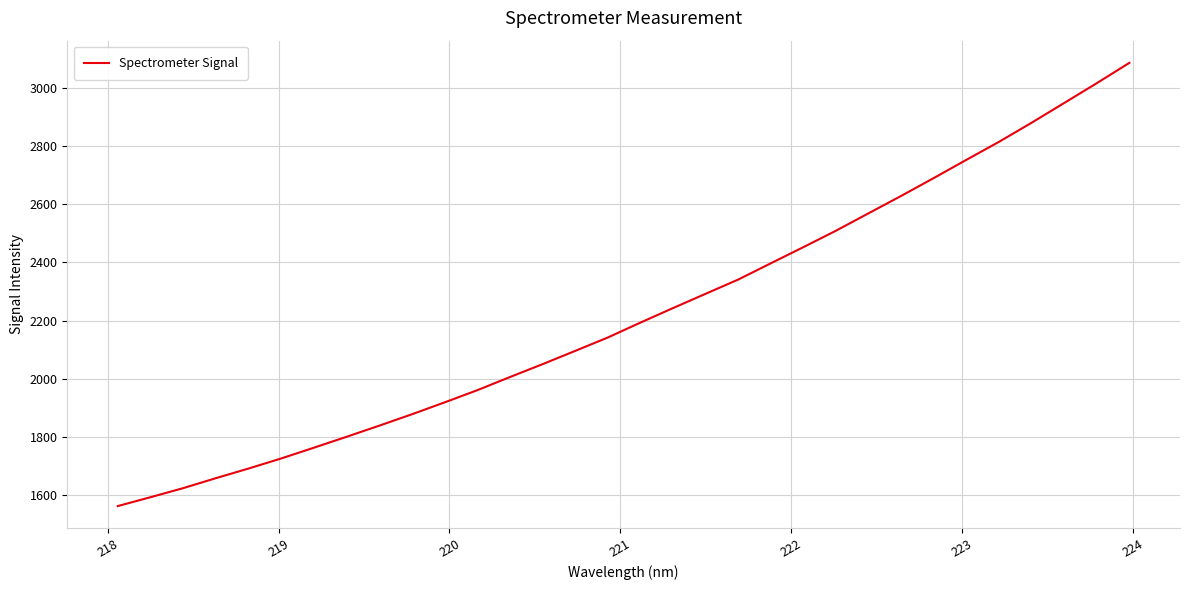

What is the smallest value displayed?

1561.3